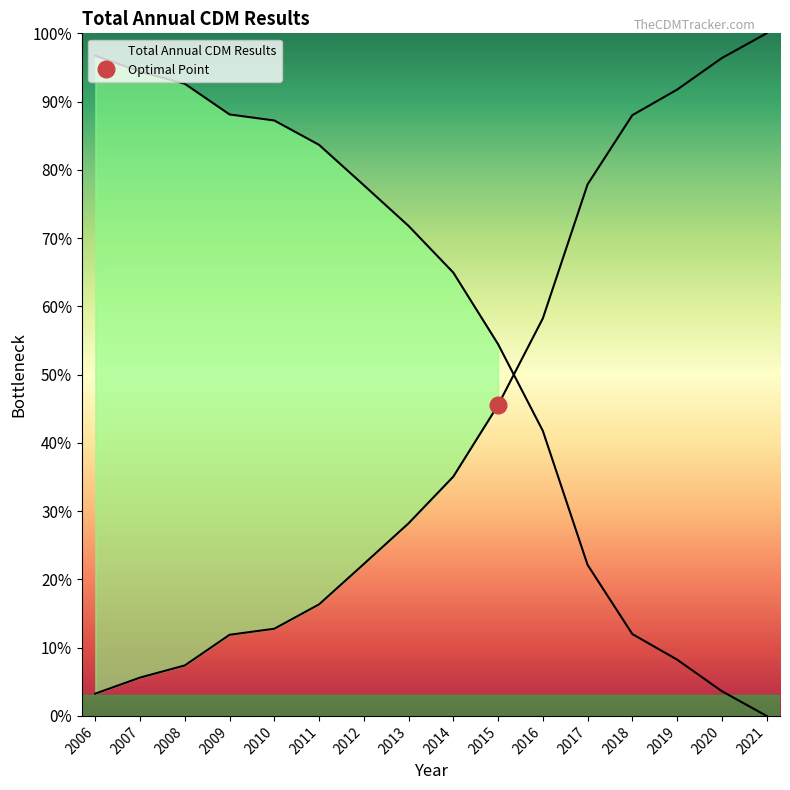

What is the average value?

56.2